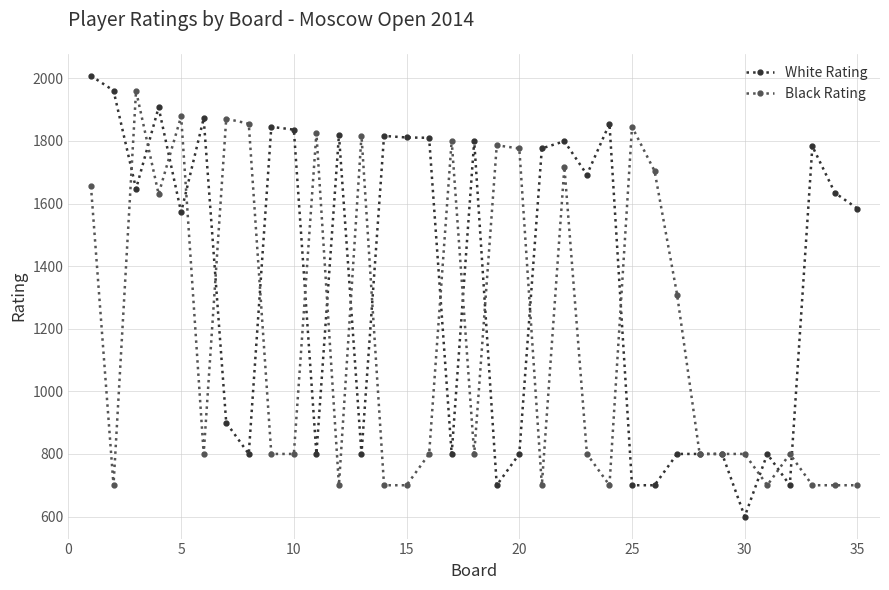

Which series has the widest spread of values?

White Rating